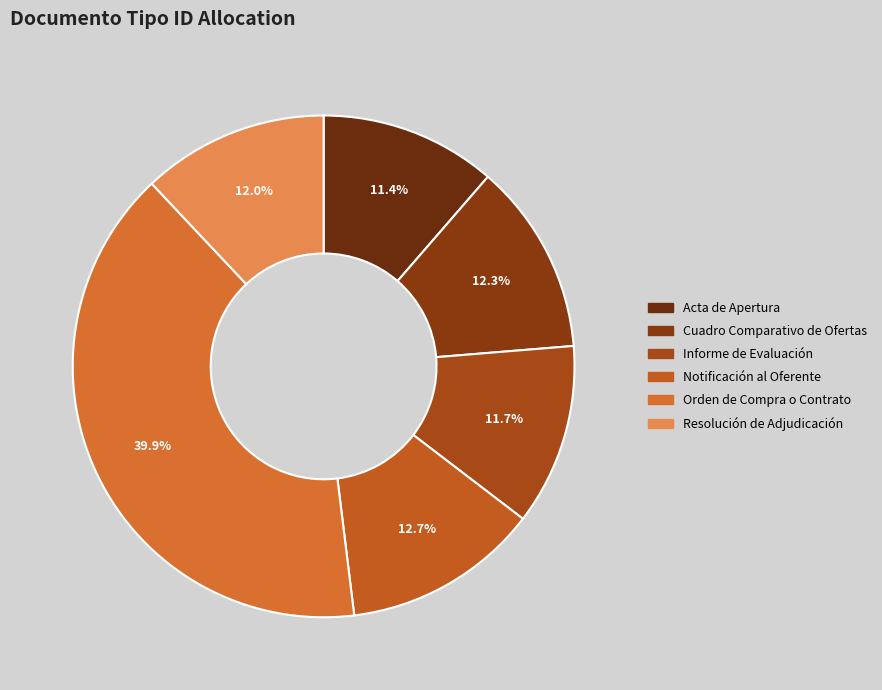

To the nearest percent, what is the difference between the largest and smallest slice percentages?

29%